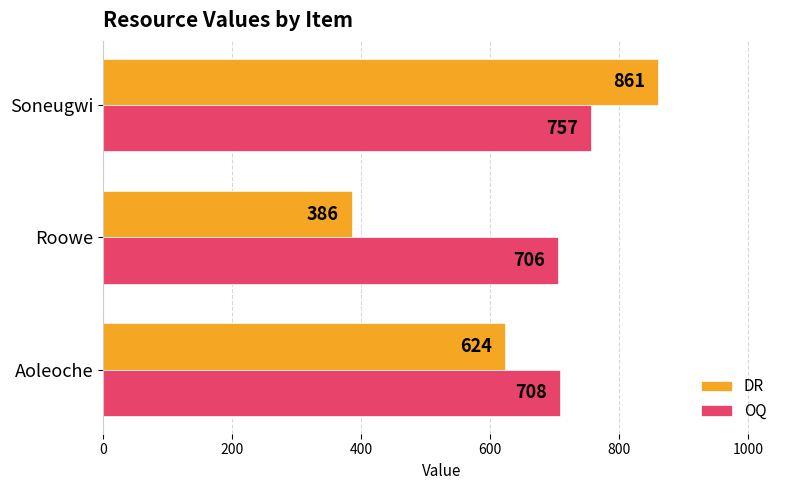

How many distinct data groups are displayed?

2